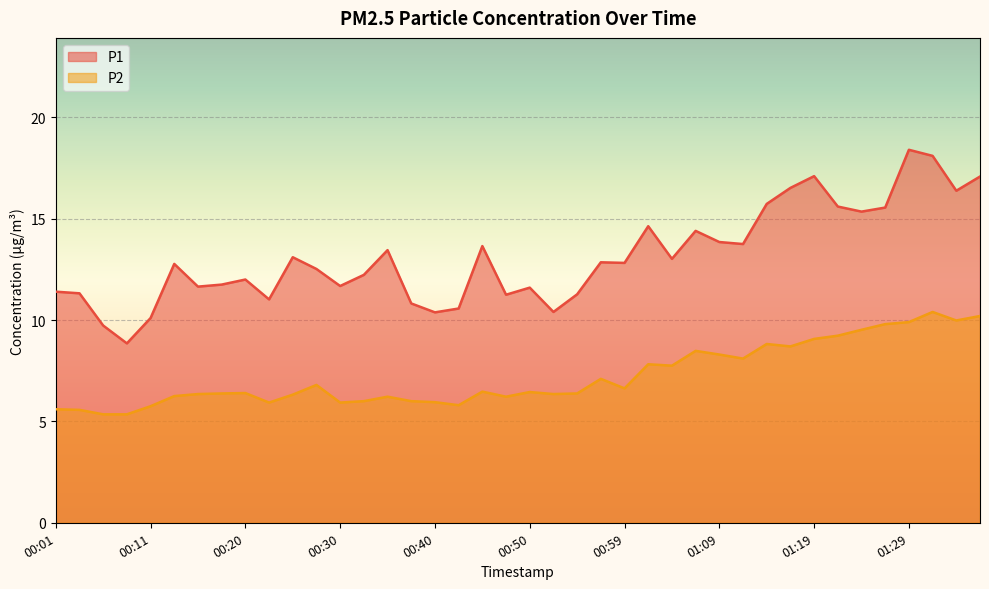

True or false: P2 has a value of 9.8 at 00:20.

False